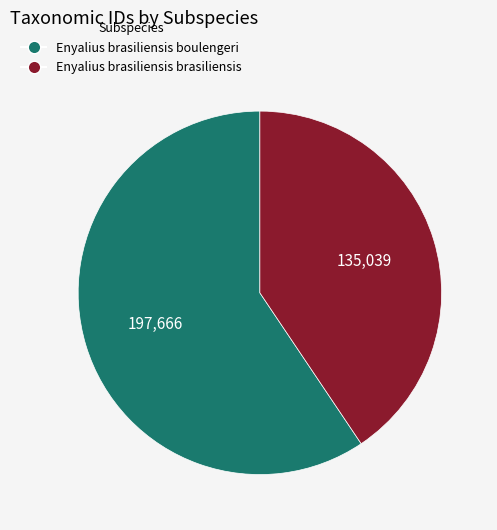

Does Enyalius brasiliensis boulengeri account for over 50% of the chart?

Yes